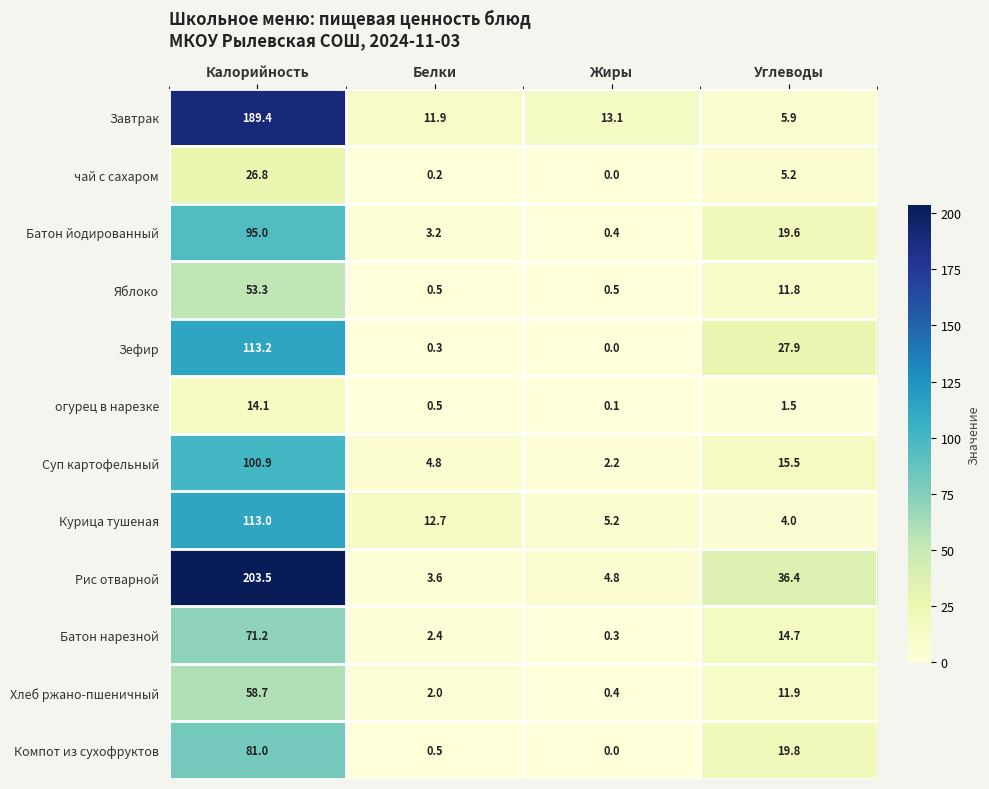

What is the average value of the Суп картофельный series?

30.9